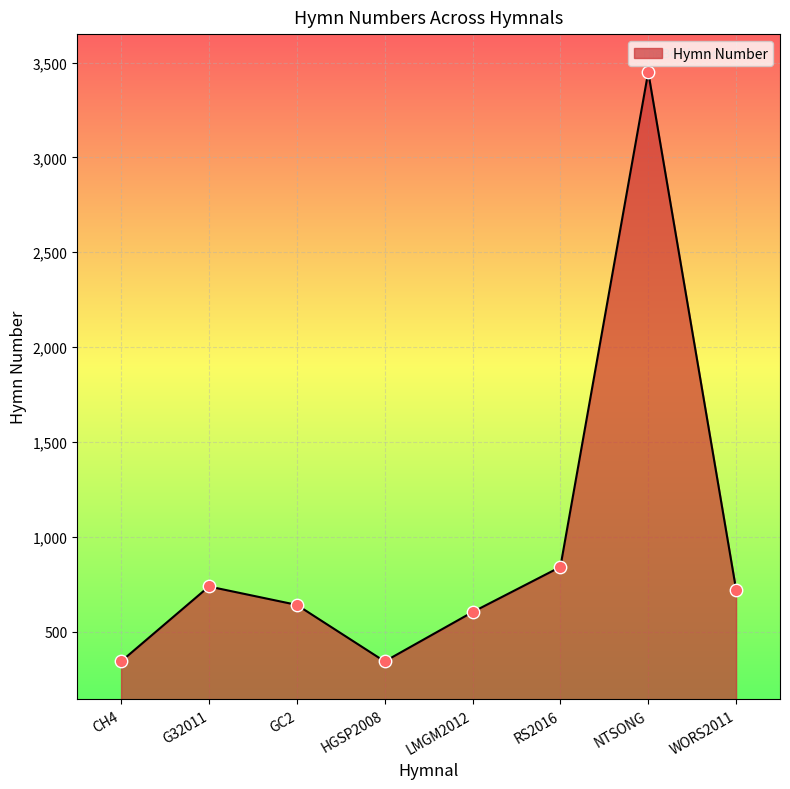

What is the change in value from G32011 to NTSONG?

+2712